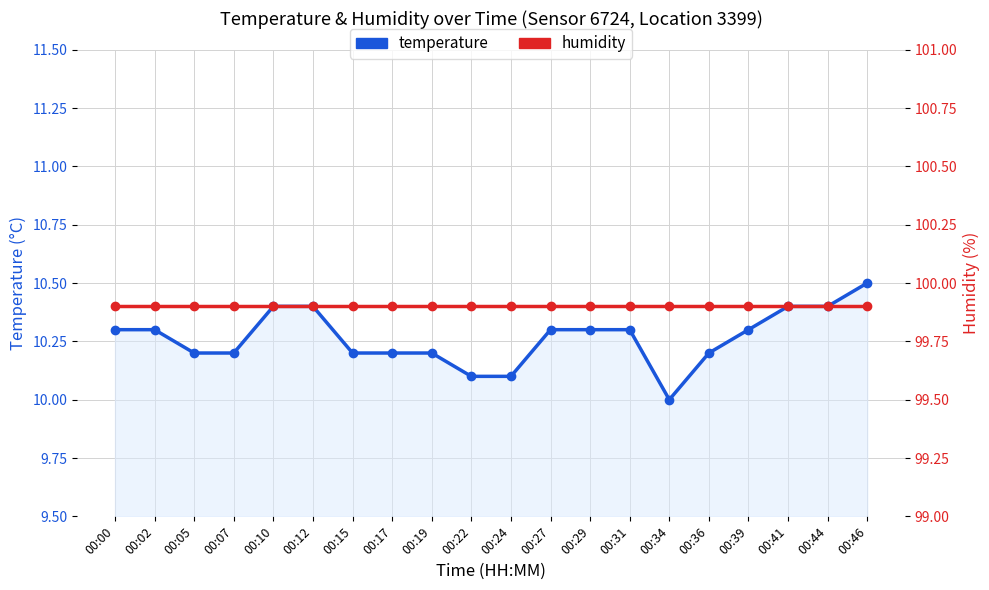

What is the sum of all temperature values?

205.3